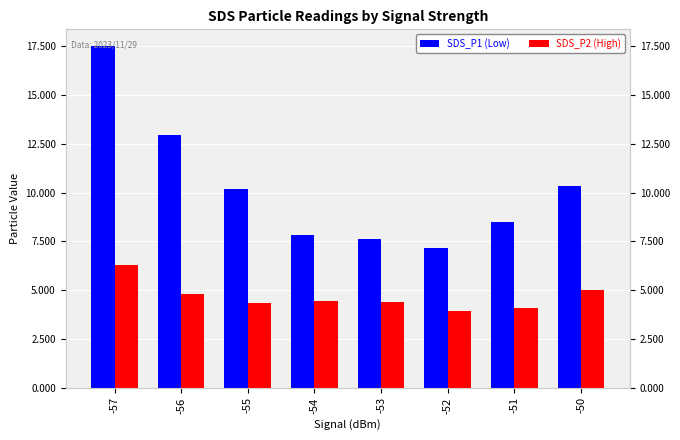

Which category has the lowest value across all series?

-52